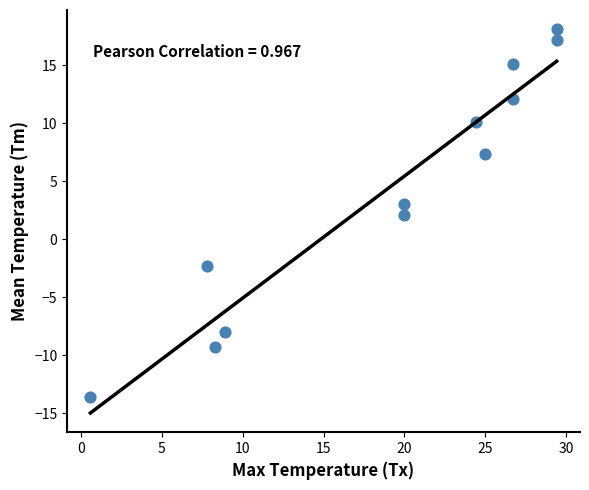

What is the average X value?

18.9